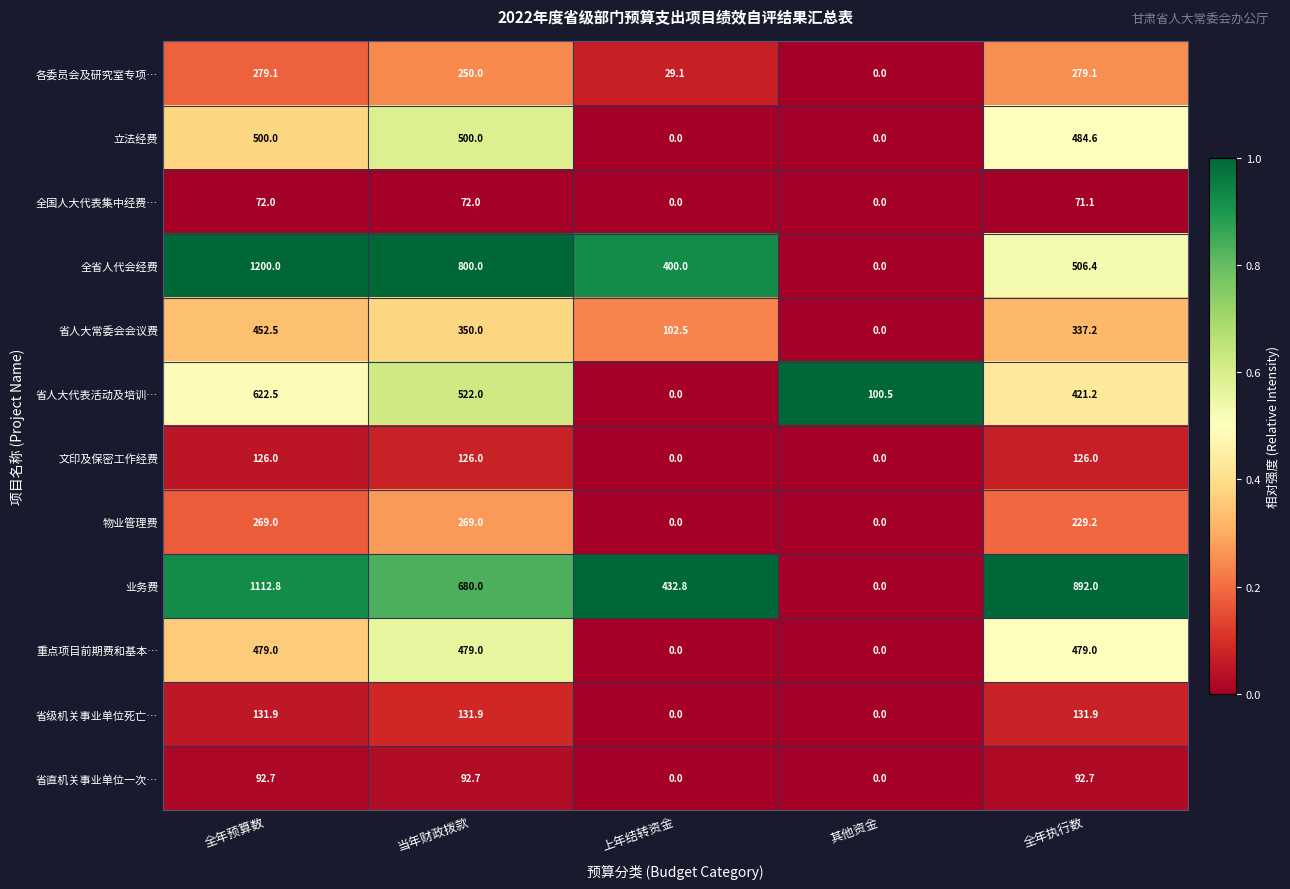

At which category is the sum across all series the highest?

全年预算数